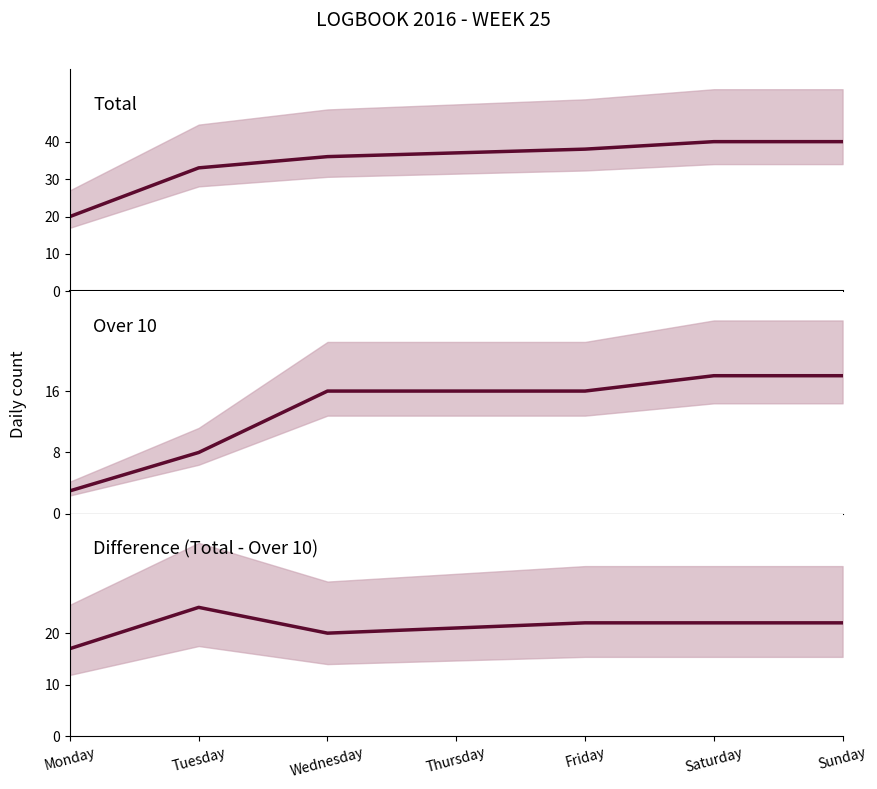

Which has a higher value, Tuesday or Sunday?

Sunday